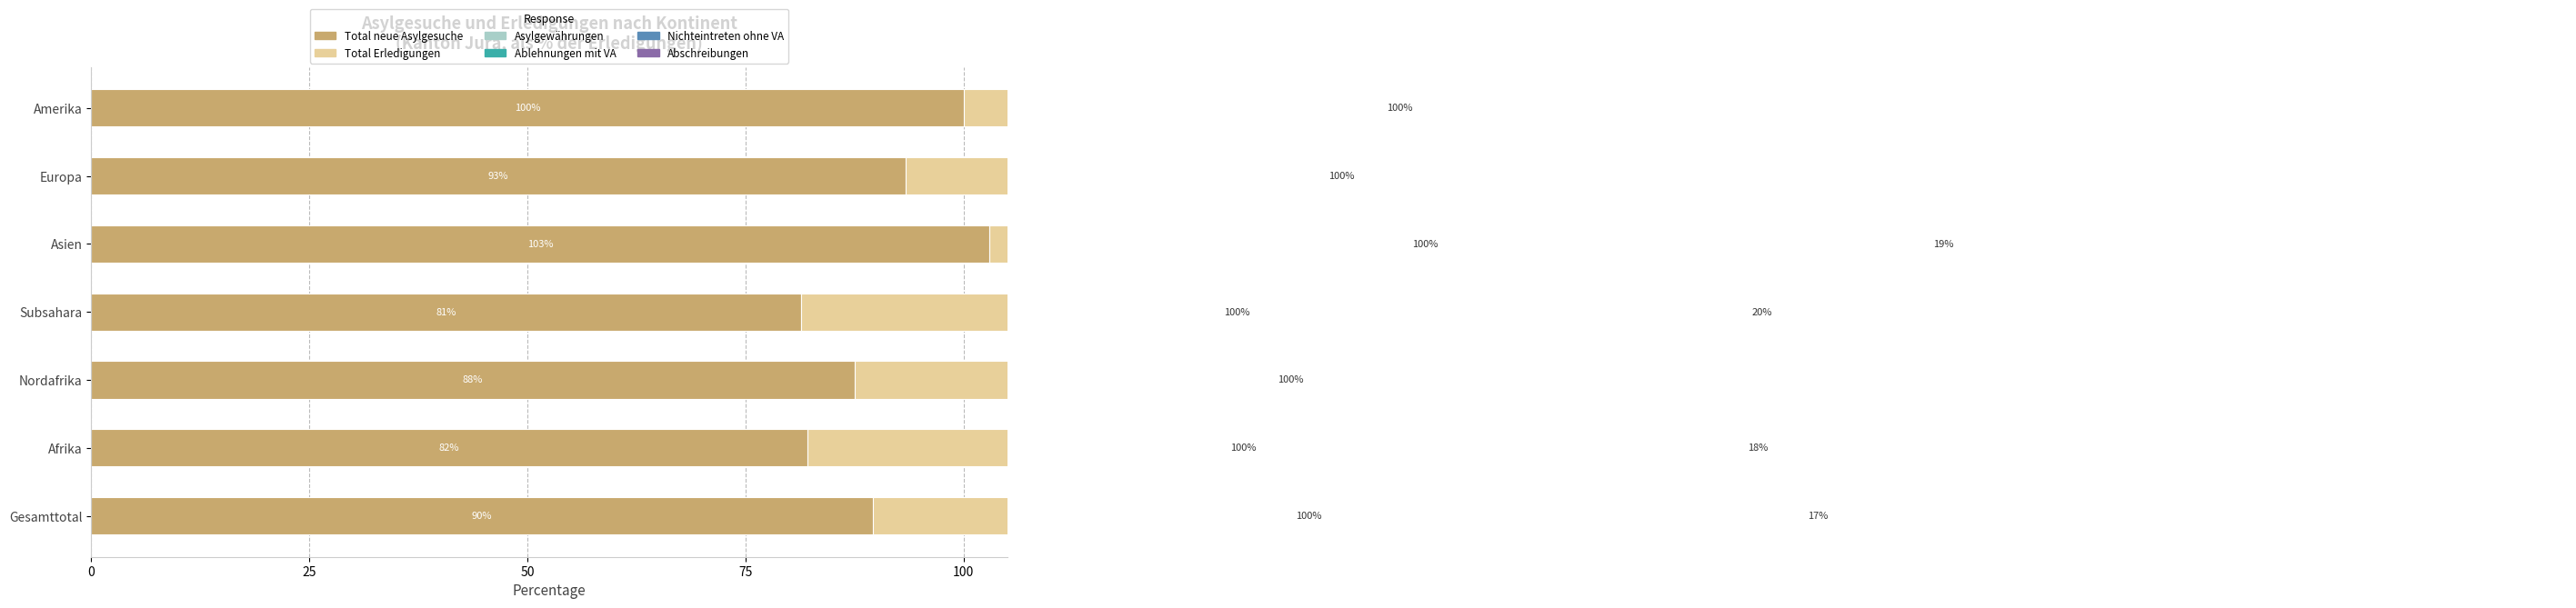

Which series has the largest total across all categories?

Total neue Asylgesuche